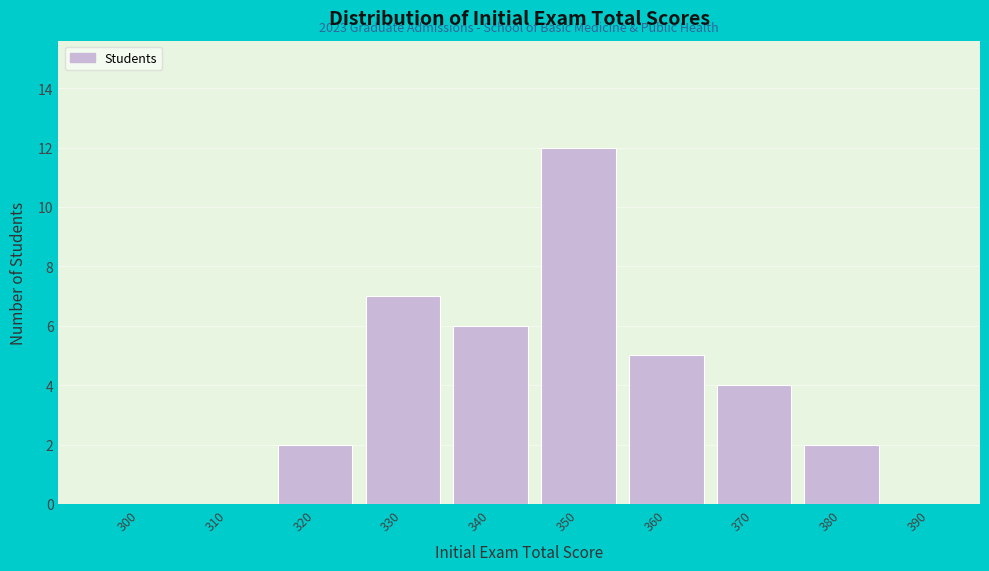

Reading left to right, transcribe all the data shown in this chart.

300=0	310=0	320=2	330=7	340=6	350=12	360=5	370=4	380=2	390=0